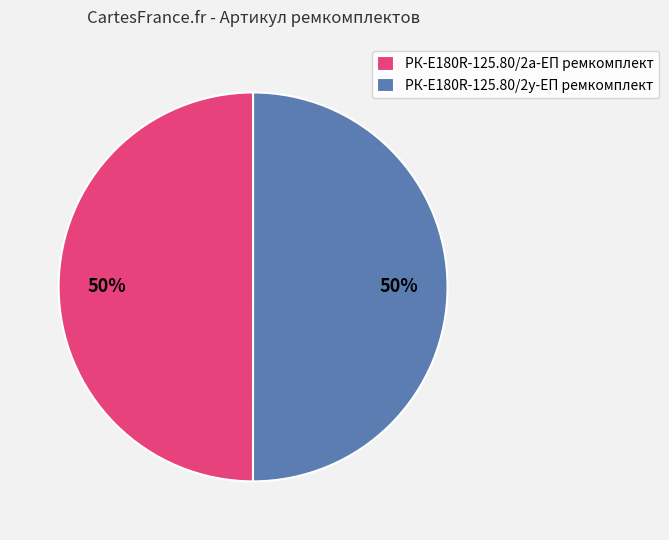

How many slices are in this pie chart?

2